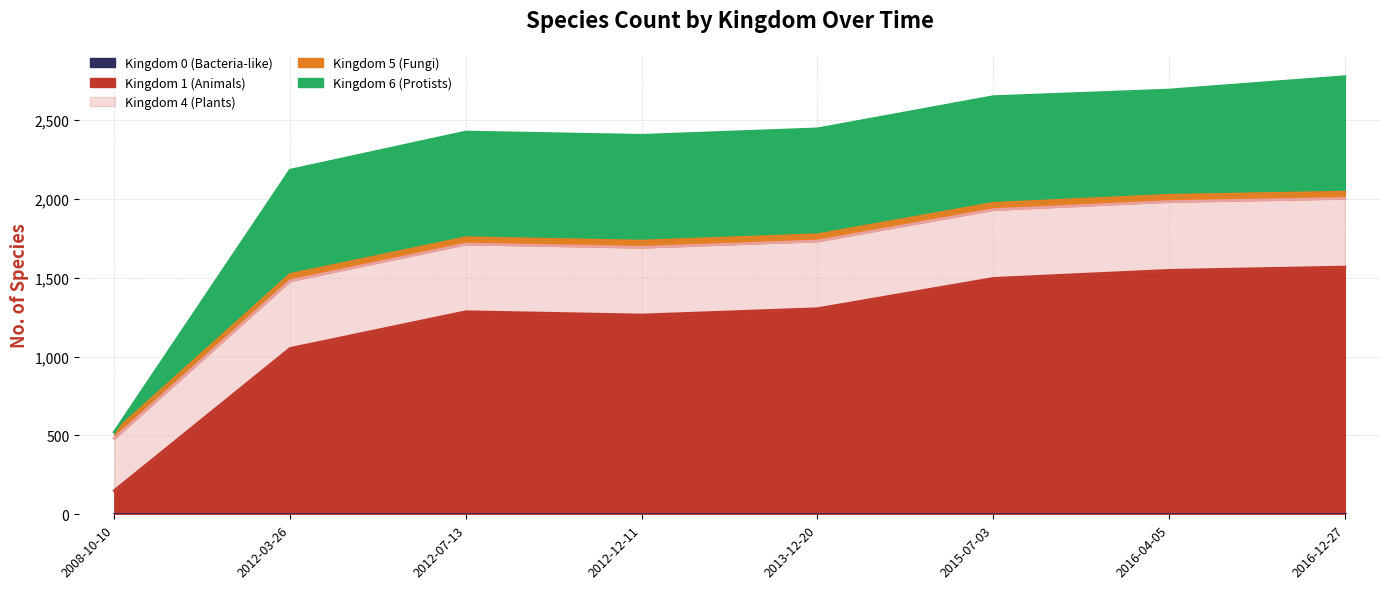

Which series has the largest total across all categories?

Kingdom 1 (Animals)